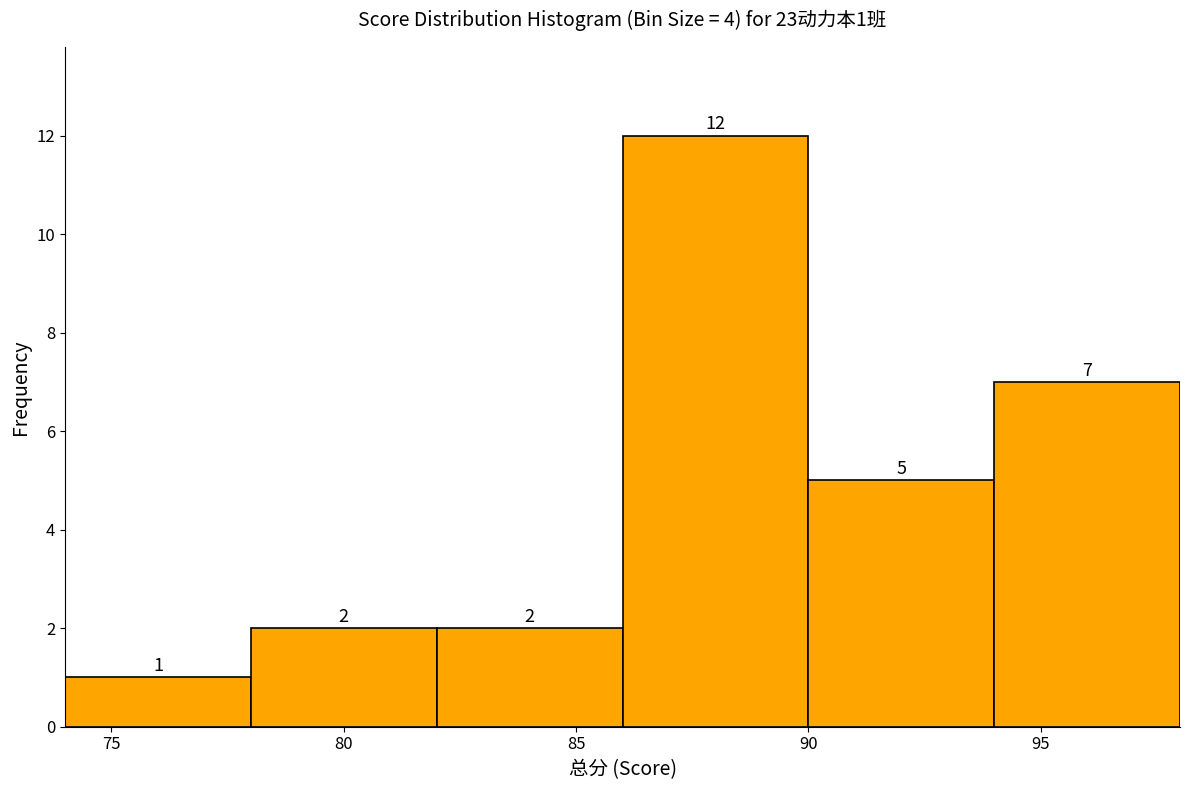

Over which range of the x-axis is the bar tallest?

86 to 90